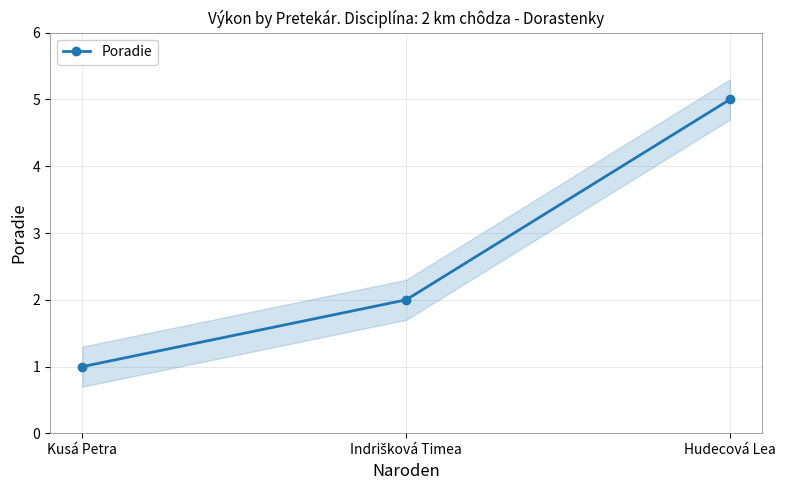

What is the sum of the values at Kusá Petra and Indrišková Timea?

3